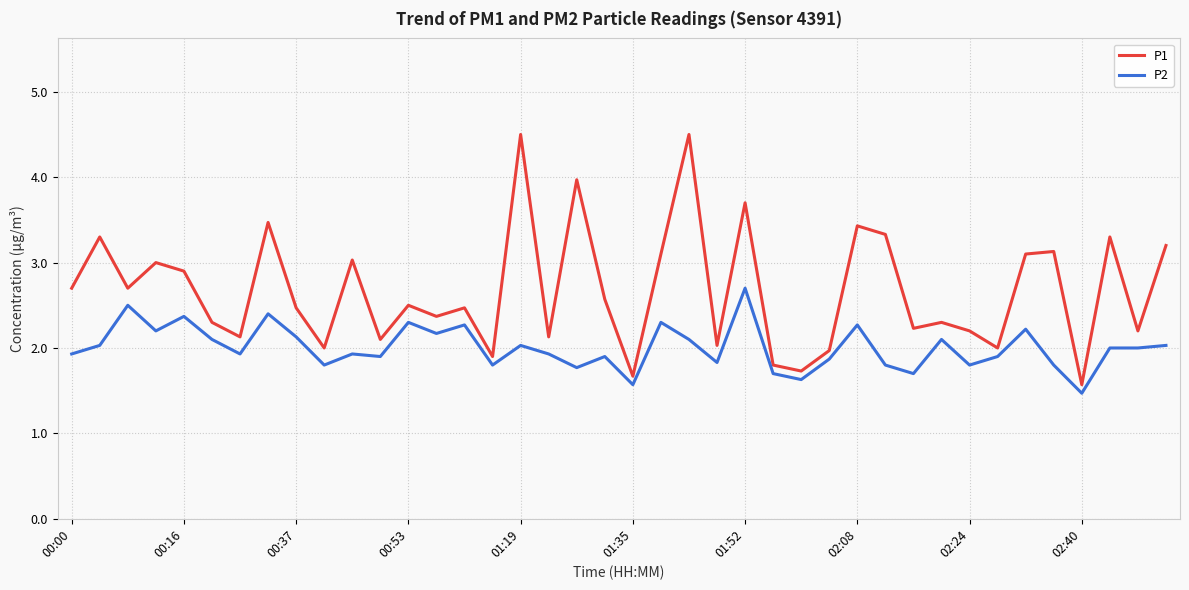

Rank the series by their average value, from lowest to highest.

P2, P1